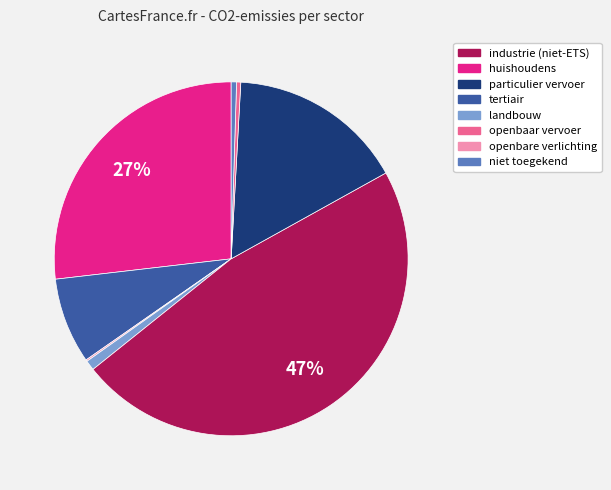

Is there a majority slice in this chart?

No